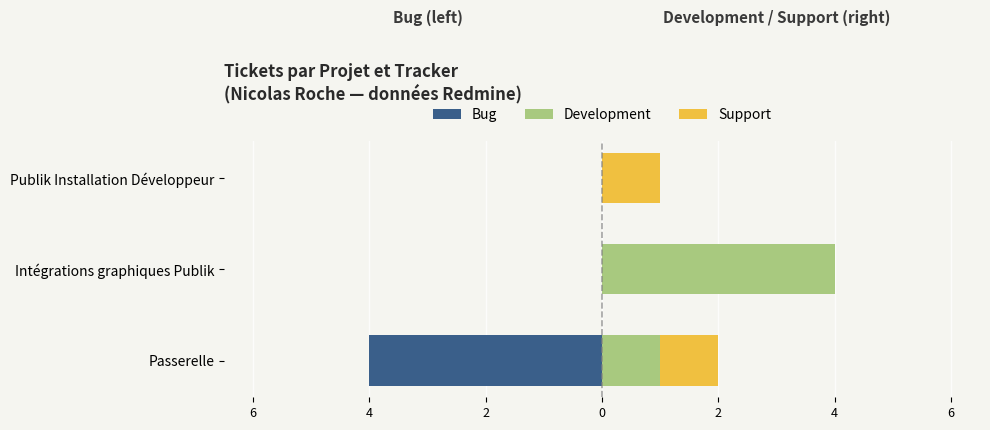

List the series in order of their overall mean, highest first.

Development, Support, Bug